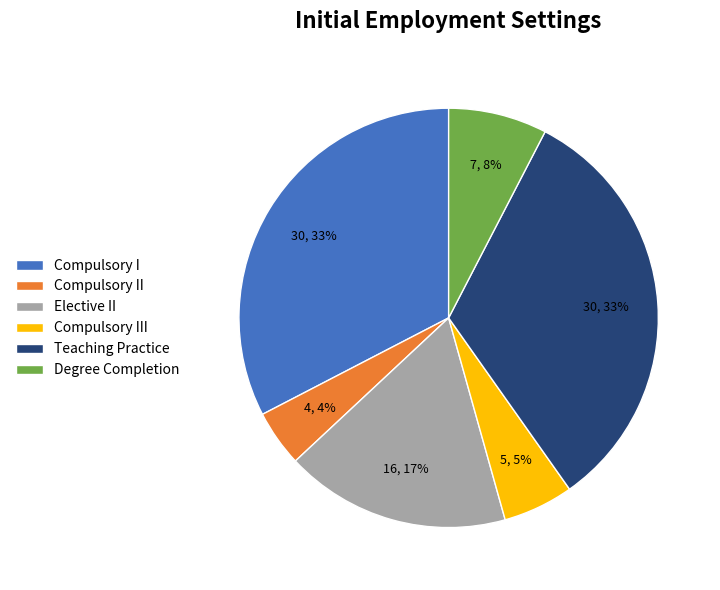

Does Degree Completion account for over 50% of the chart?

No